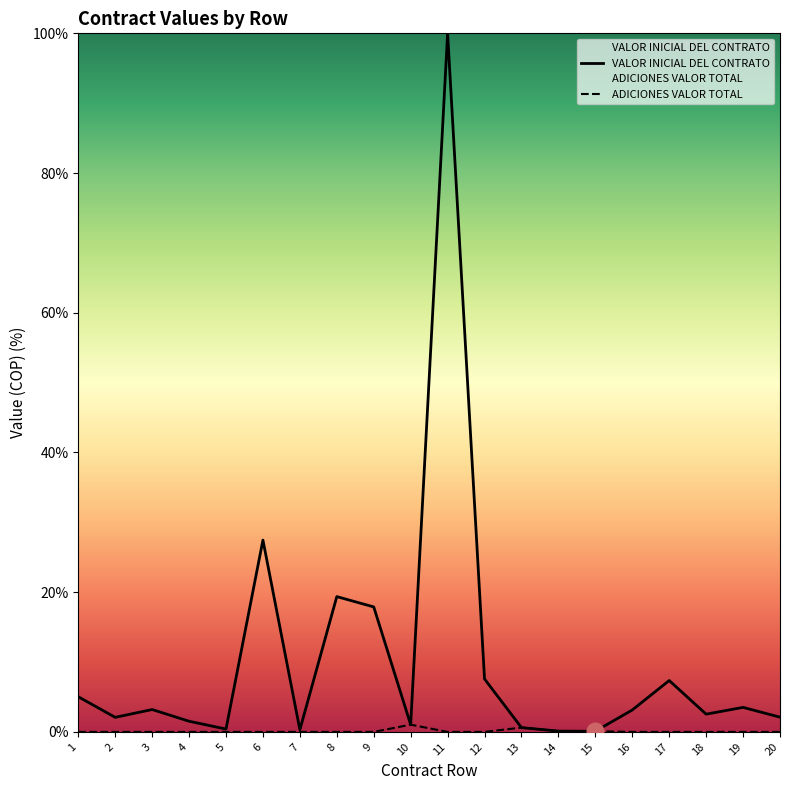

List the series in order of their overall mean, lowest first.

ADICIONES VALOR TOTAL, VALOR INICIAL DEL CONTRATO